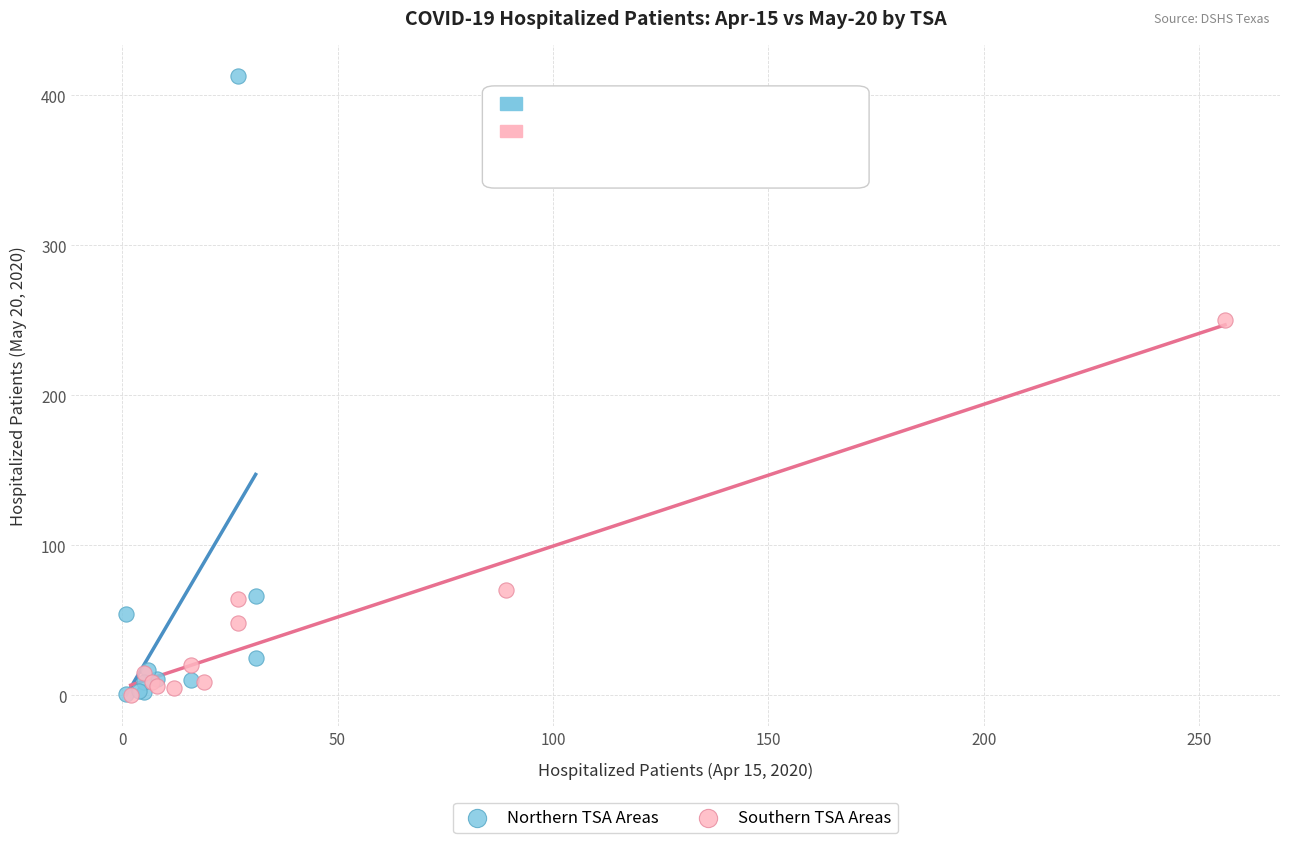

Which series has the largest Y range (max minus min)?

Northern TSA Areas